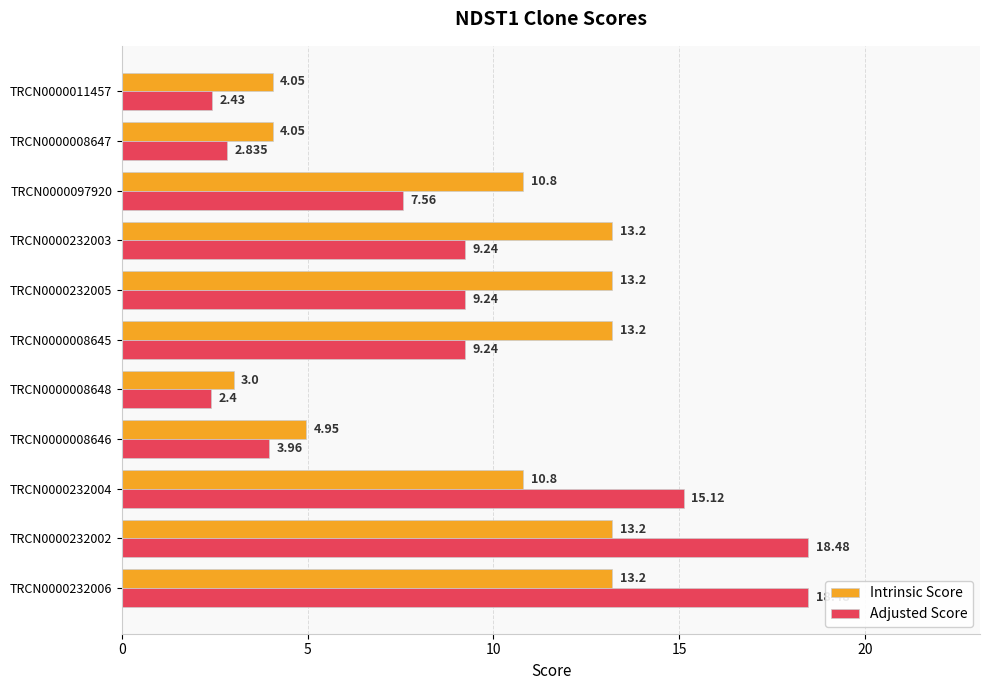

Is the value of Intrinsic Score at TRCN0000232004 greater than the value of Adjusted Score at TRCN0000232002?

No